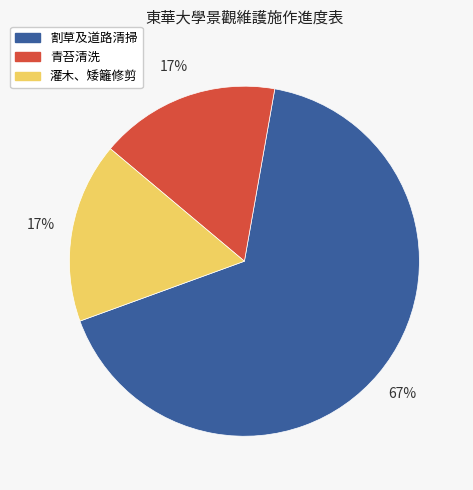

Which has a higher value, 青苔清洗 or 割草及道路清掃?

割草及道路清掃